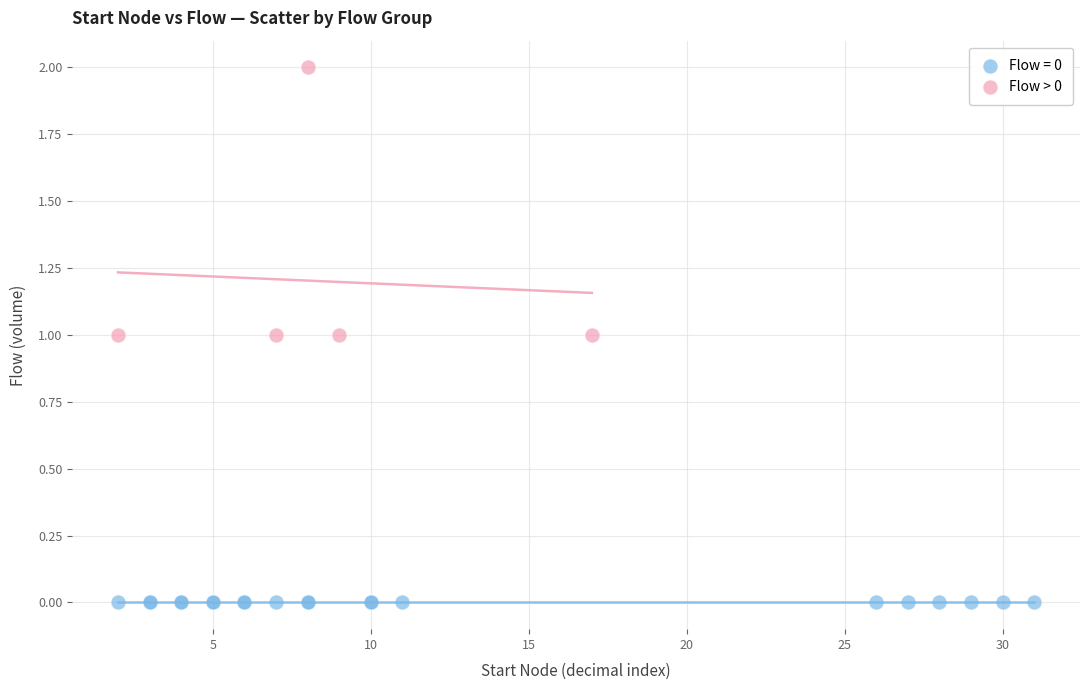

Which series contains the highest Y value?

Flow > 0